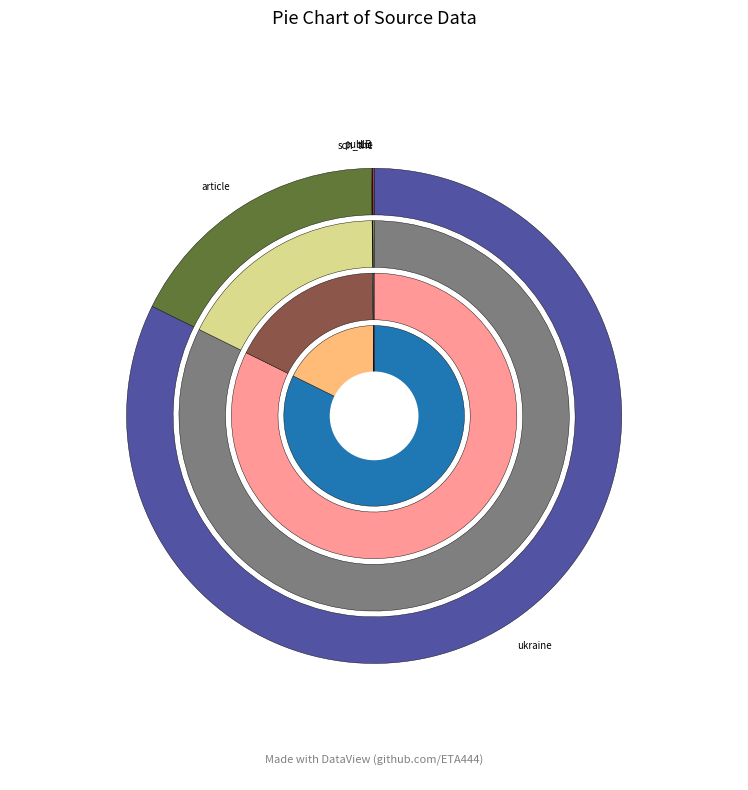

Is there a majority slice in this chart?

Yes